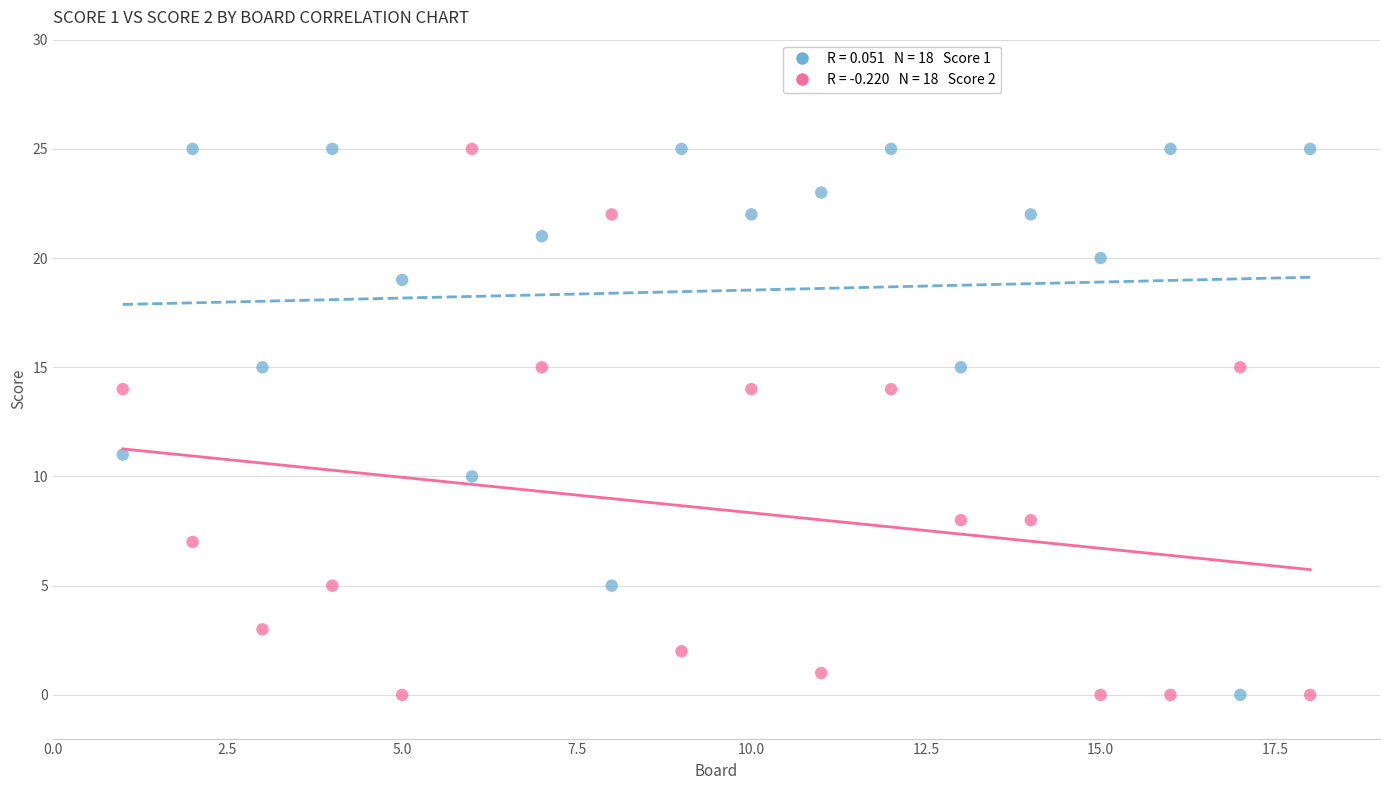

Across all data points, what is the range of Y values (max minus min)?

25